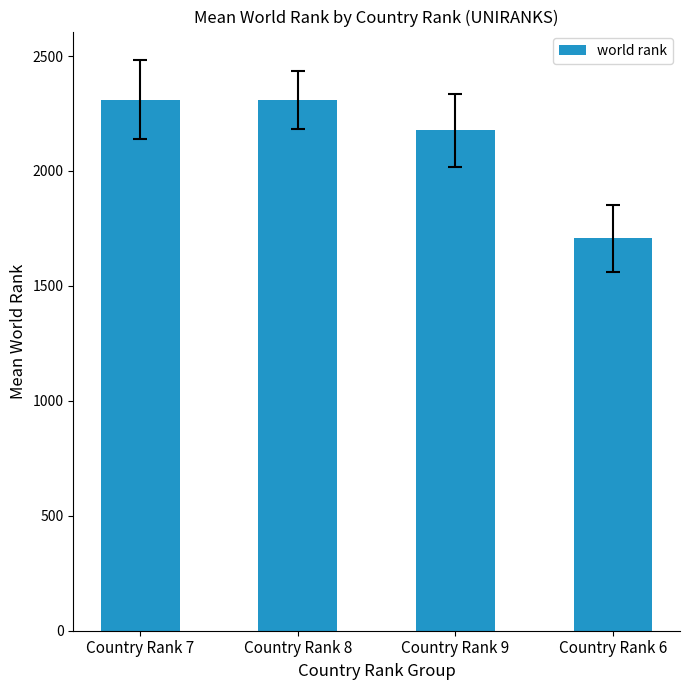

The value at Country Rank 8 is 2307.5. True or false?

True